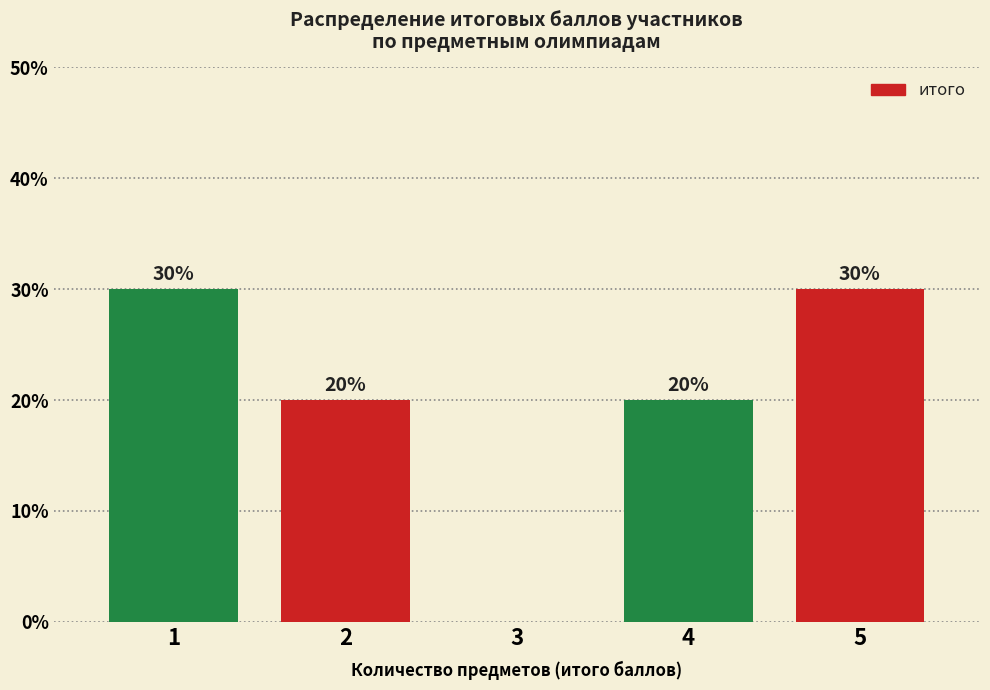

Reading right to left, list all the values displayed in this chart.

5=30	4=20	3=0	2=20	1=30